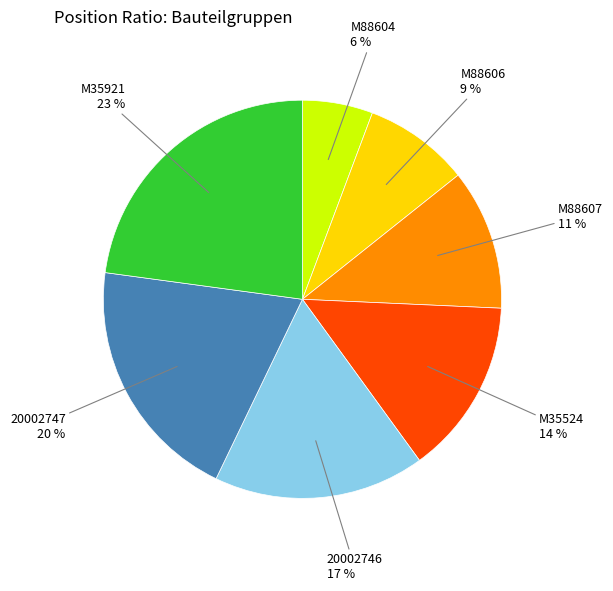

To the nearest percent, what is the average slice percentage?

14%